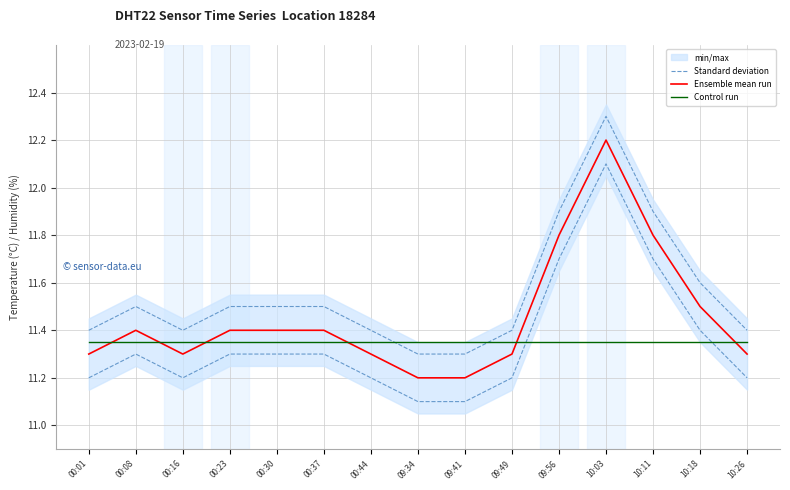

Reading left to right, what are all the values shown in this chart?

Standard deviation: 00:01=11.4	00:08=11.5	00:16=11.4	00:23=11.5	00:30=11.5	00:37=11.5	00:44=11.4	09:34=11.3	09:41=11.3	09:49=11.4	09:56=11.9	10:03=12.3	10:11=11.9	10:18=11.6	10:26=11.4
Ensemble mean run: 00:01=11.3	00:08=11.4	00:16=11.3	00:23=11.4	00:30=11.4	00:37=11.4	00:44=11.3	09:34=11.2	09:41=11.2	09:49=11.3	09:56=11.8	10:03=12.2	10:11=11.8	10:18=11.5	10:26=11.3
Control run: 00:01=11.3	00:08=11.3	00:16=11.3	00:23=11.3	00:30=11.3	00:37=11.3	00:44=11.3	09:34=11.3	09:41=11.3	09:49=11.3	09:56=11.3	10:03=11.3	10:11=11.3	10:18=11.3	10:26=11.3